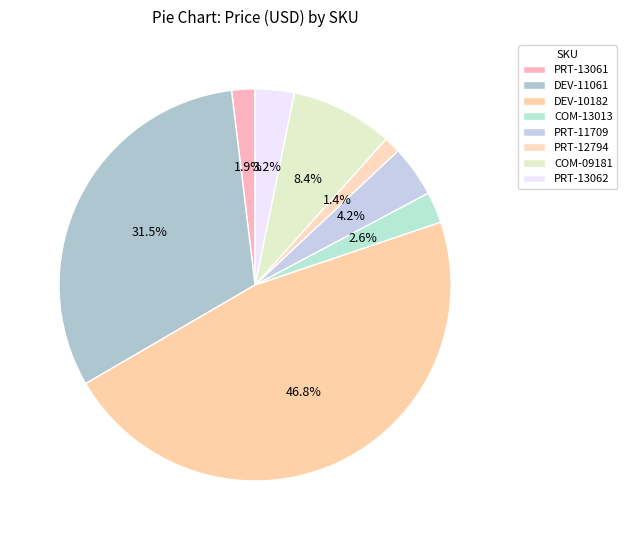

How many segments does this pie chart have?

8